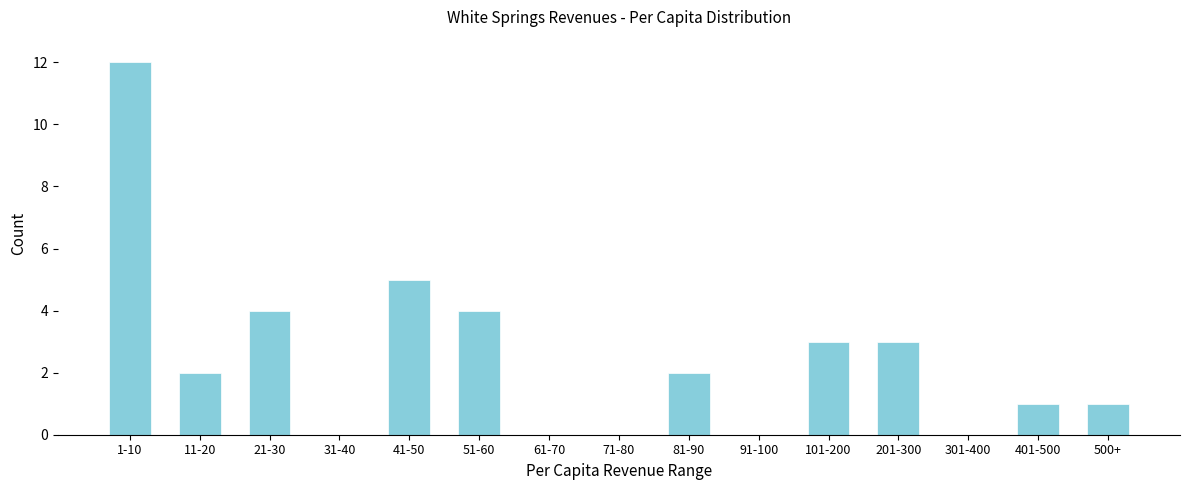

Reading left to right, what are all the values shown in this chart?

1-10=12	11-20=2	21-30=4	31-40=0	41-50=5	51-60=4	61-70=0	71-80=0	81-90=2	91-100=0	101-200=3	201-300=3	301-400=0	401-500=1	500+=1